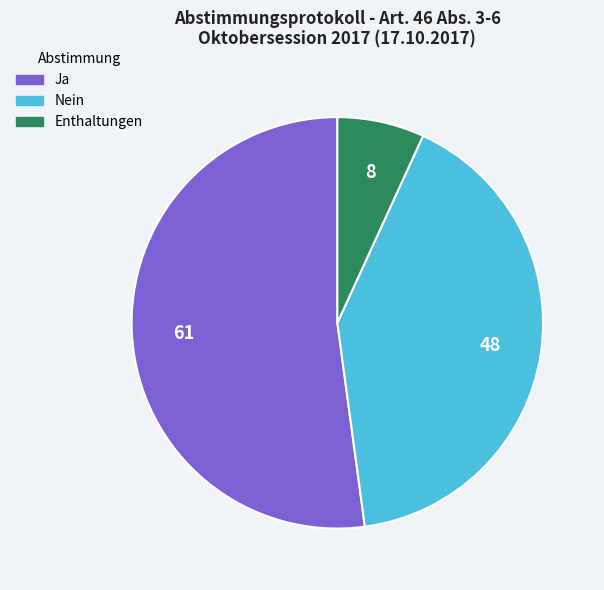

How many segments does this pie chart have?

3